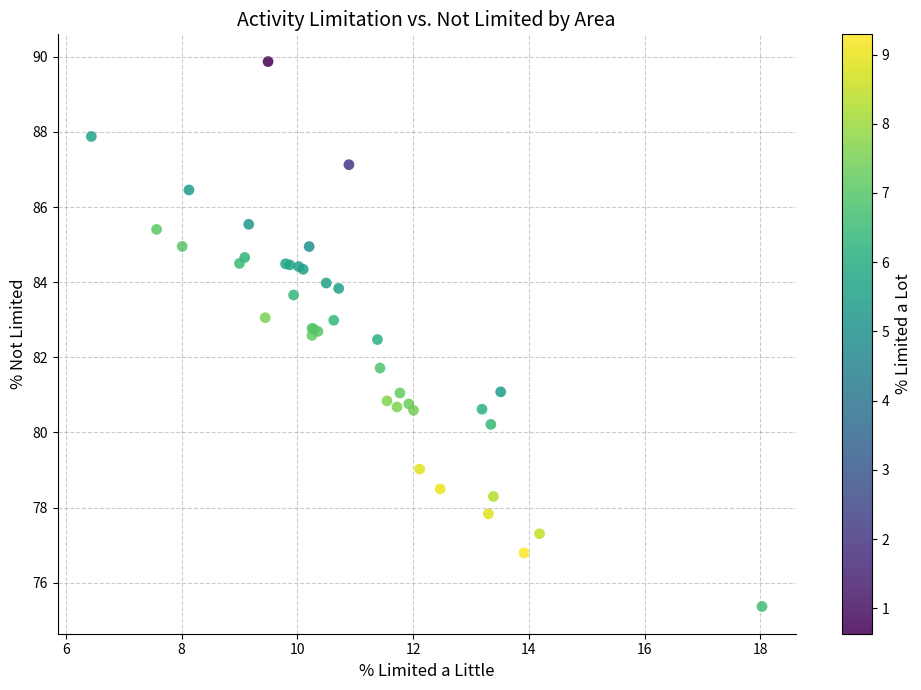

What Y value in the scatter plot is closest to 82?

81.7